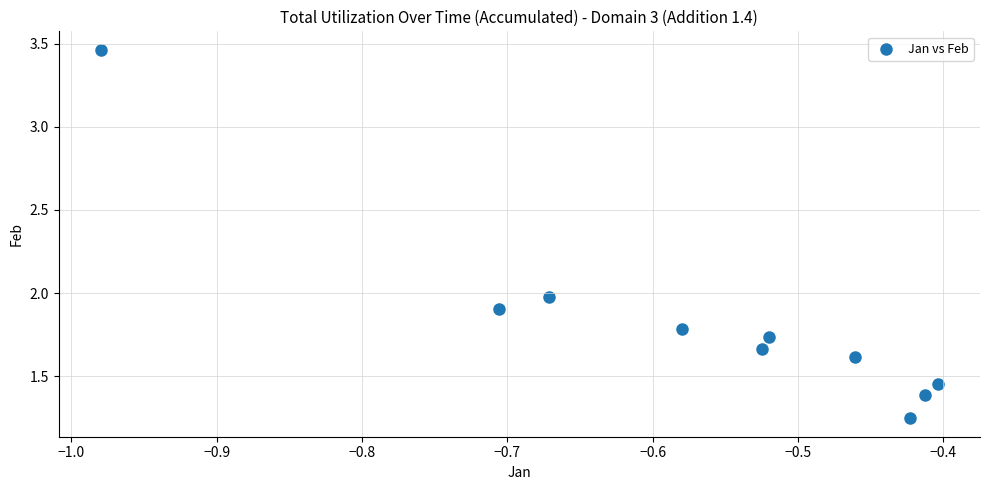

What is the average X value?

-0.6